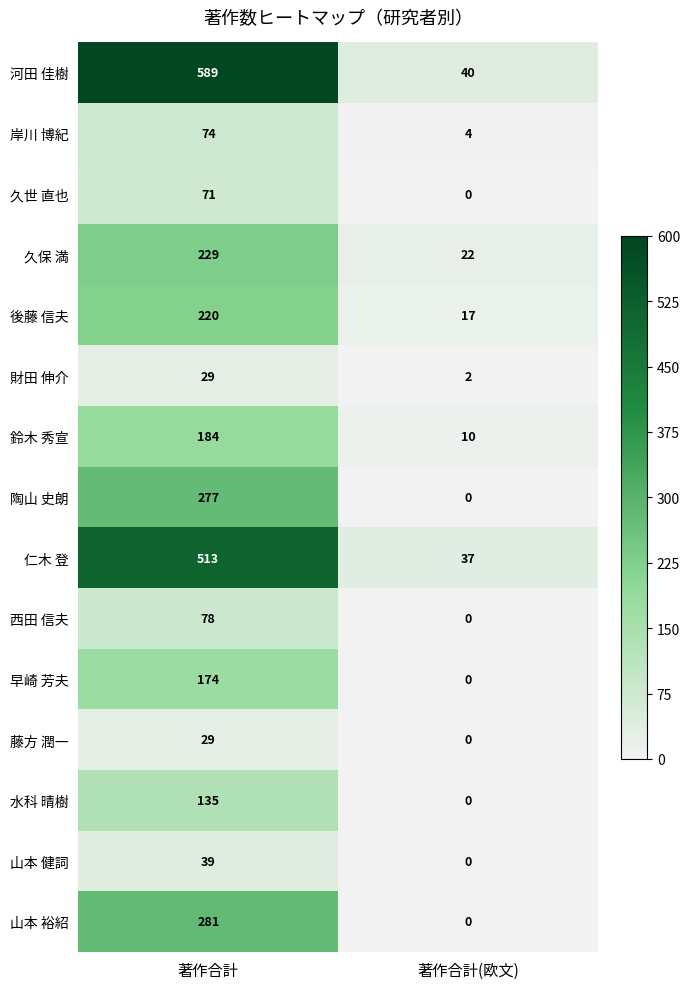

How many data points does each series have?

2